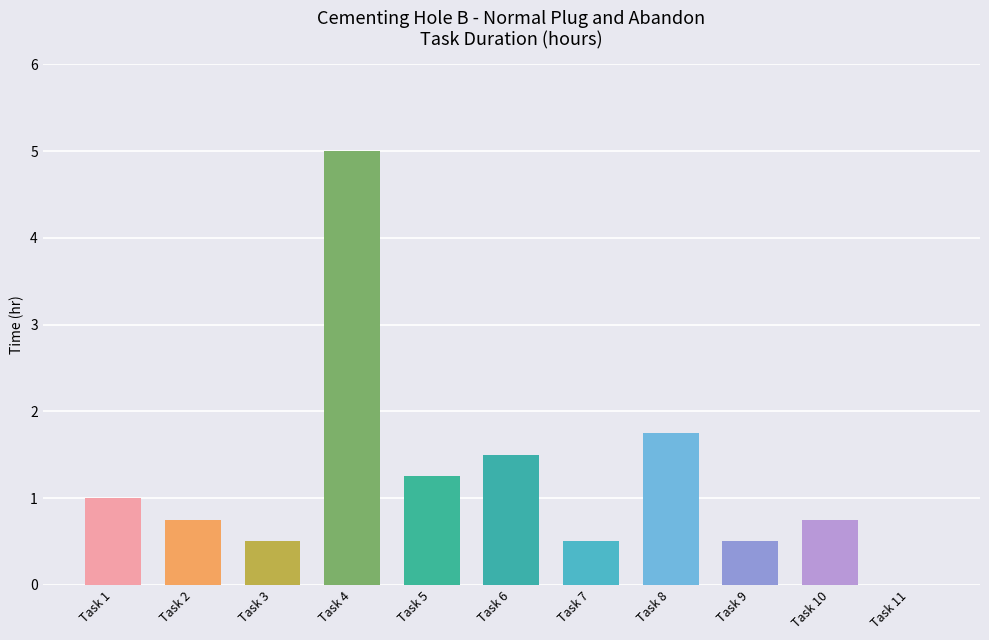

The chart shows a value of 1.1 at Task 2. True or false?

False